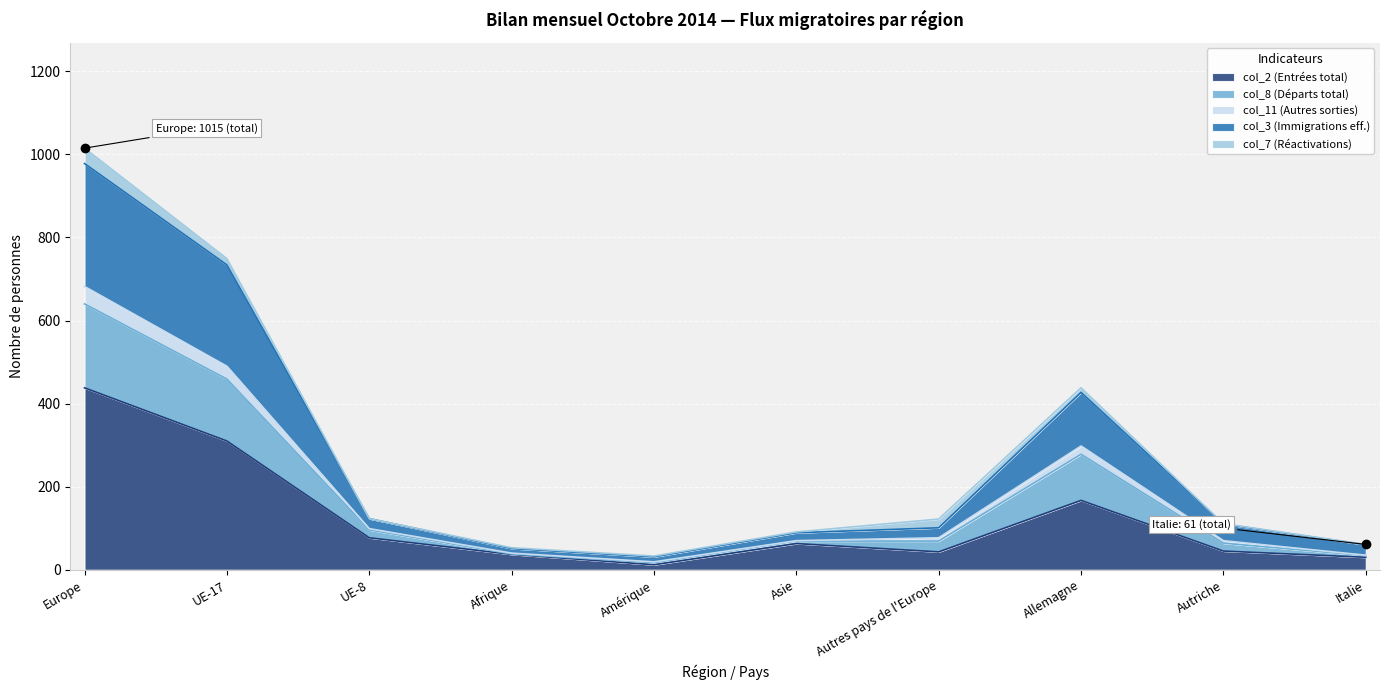

At which category is the sum across all series the highest?

Europe